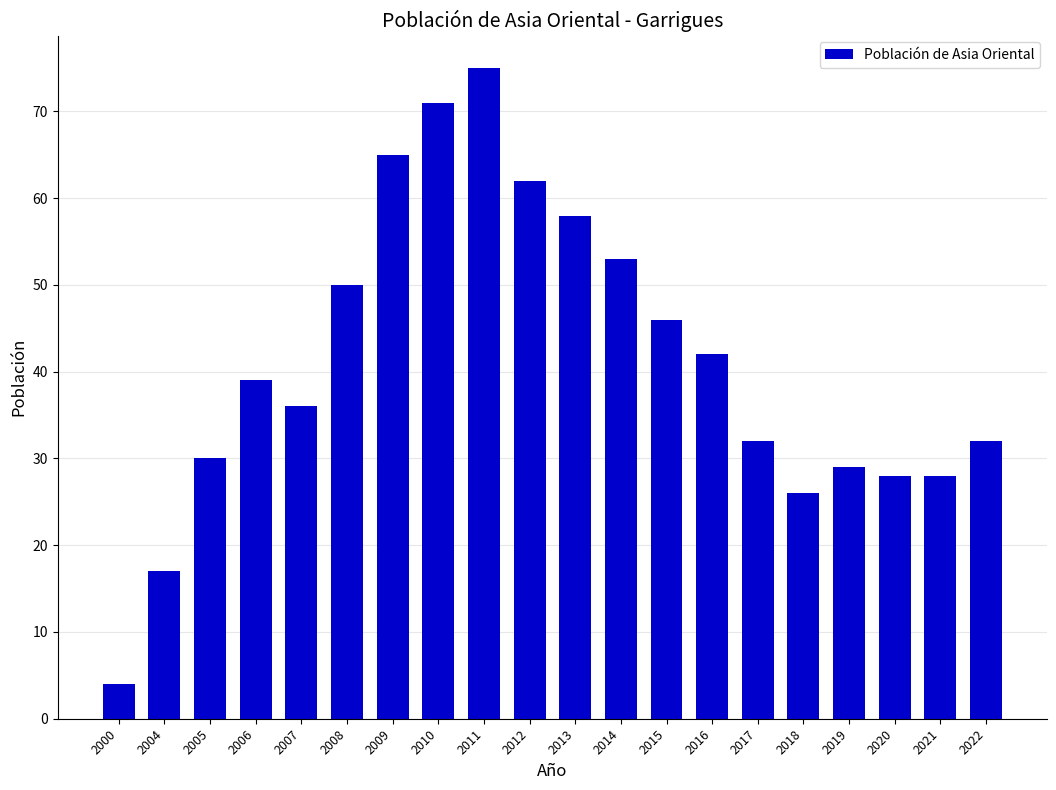

What is the change in value from 2016 to 2018?

-16